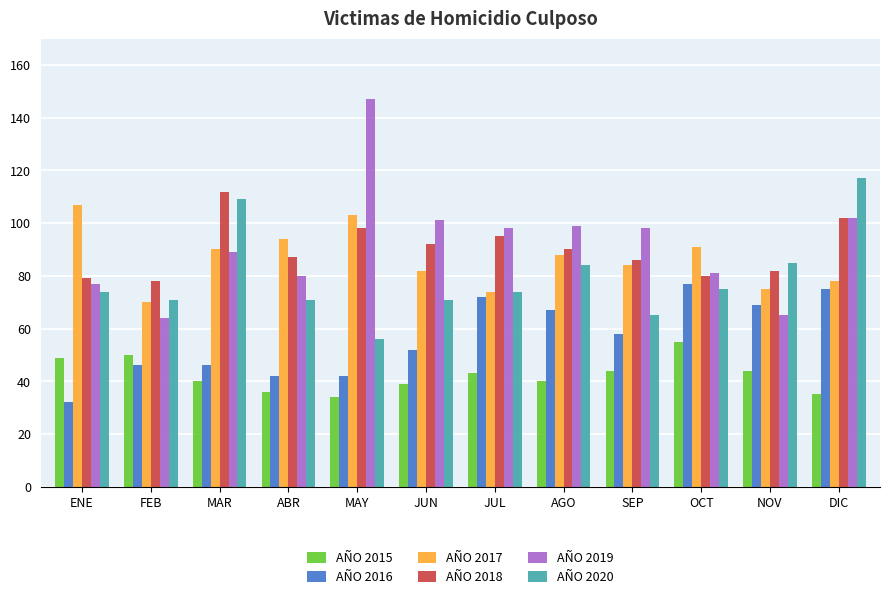

What is the greatest value displayed?

147